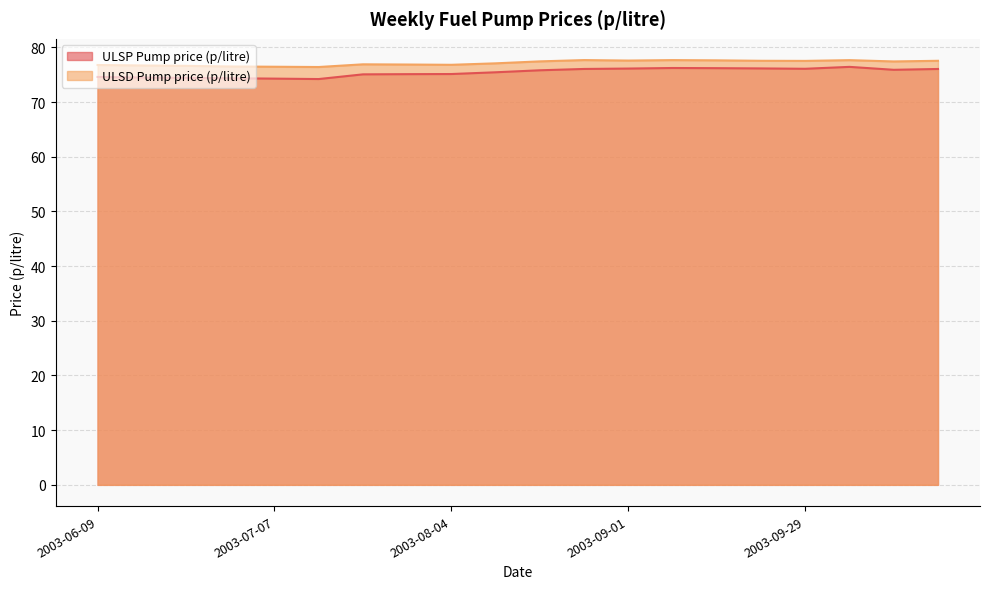

What is the average value of the ULSD Pump price (p/litre) series?

77.1